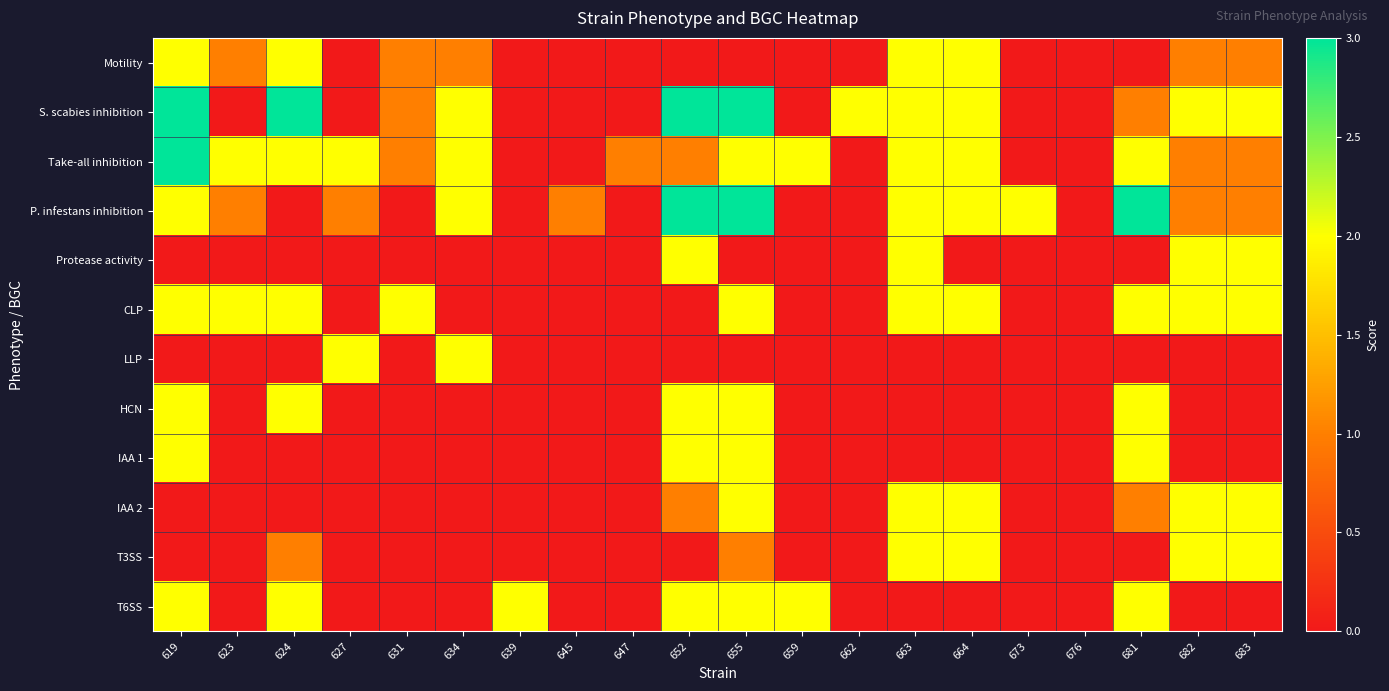

Which series has the largest total across all categories?

S. scabies inhibition